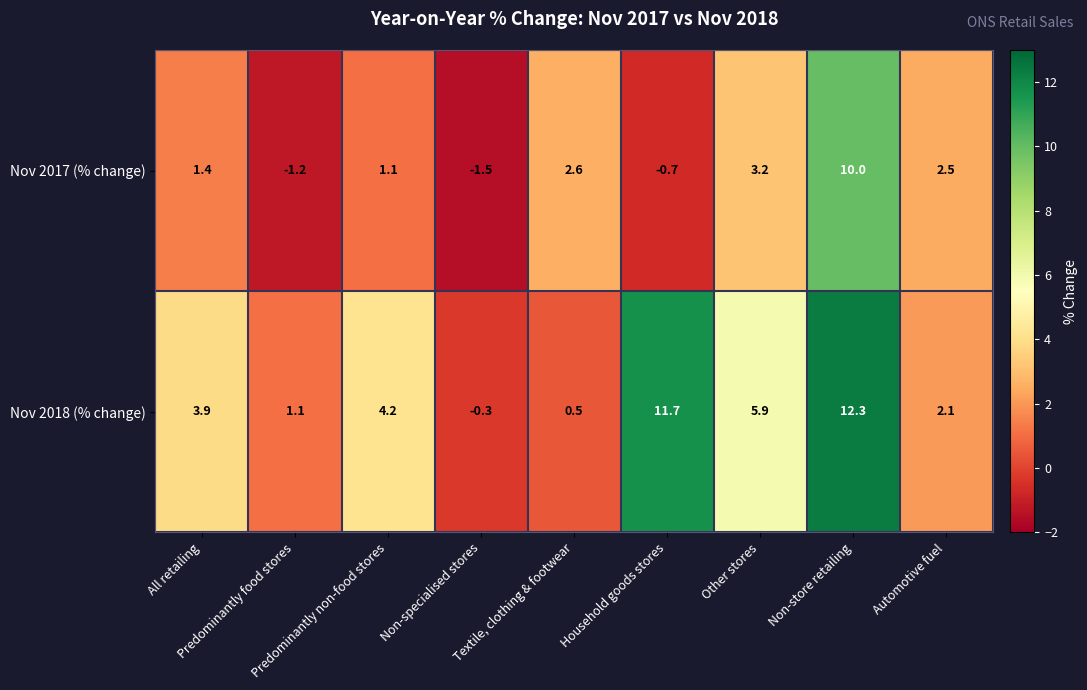

How many values in the Nov 2018 (% change) series are below 3?

4